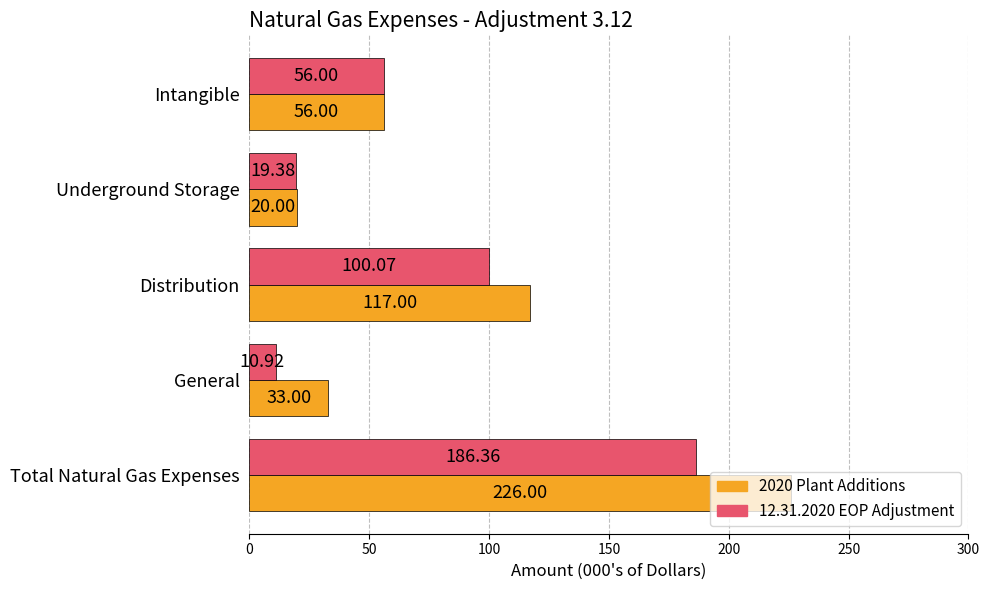

Rank the series by their maximum value, from lowest to highest.

12.31.2020 EOP Adjustment, 2020 Plant Additions